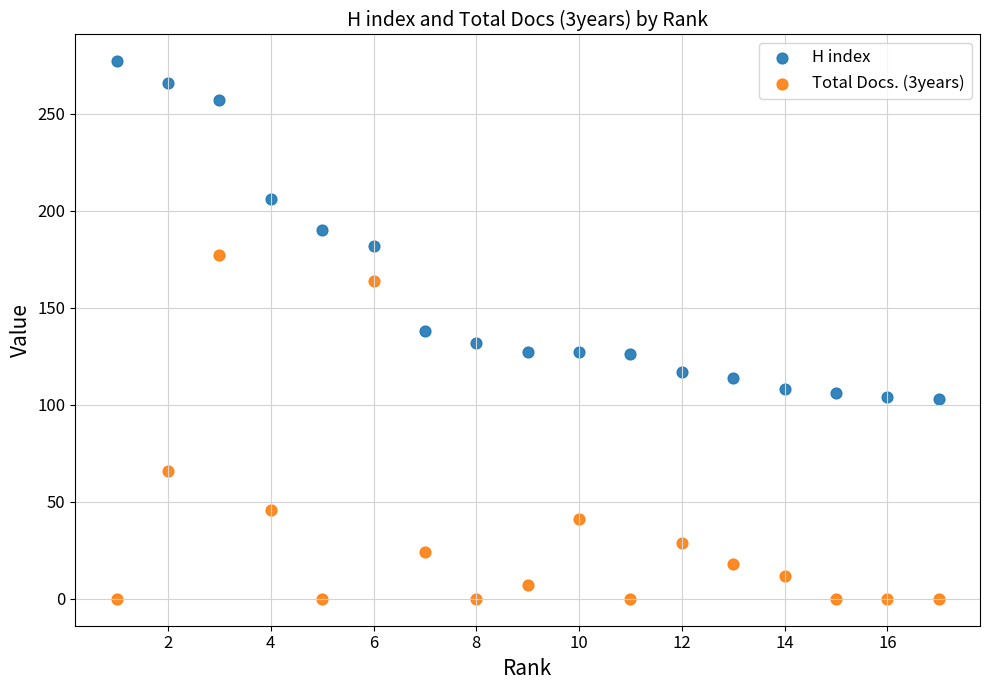

Which series reaches the maximum Y coordinate?

H index